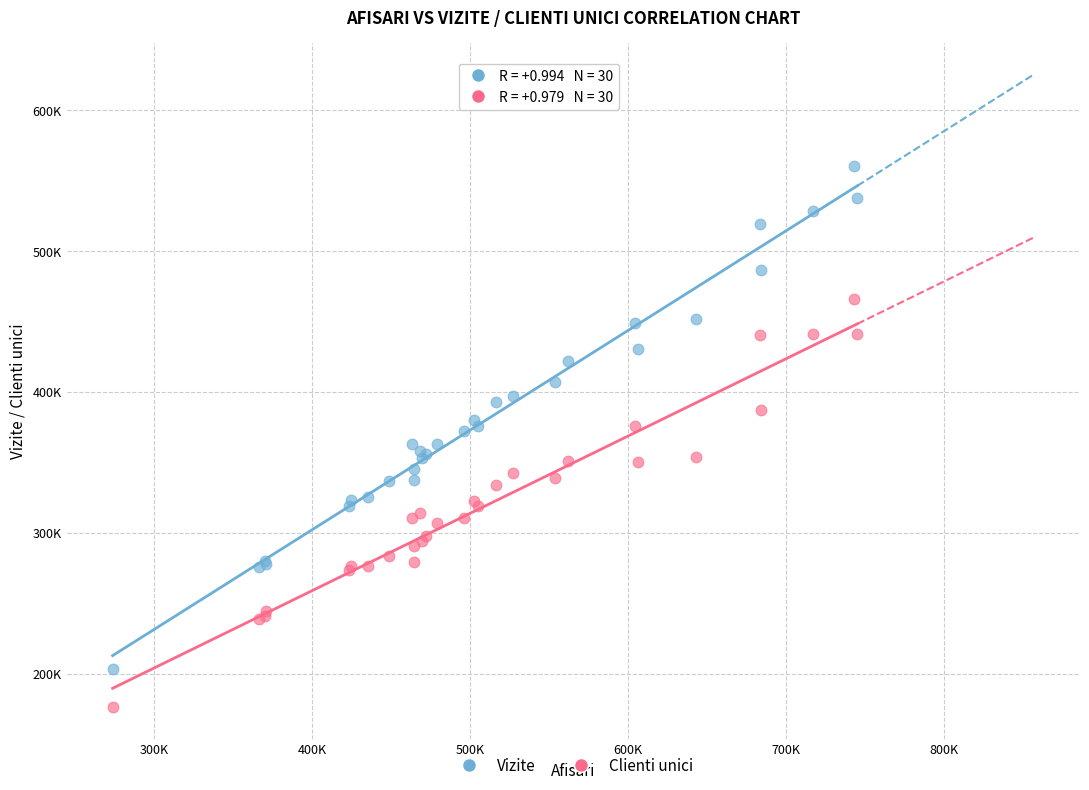

What are all the series names shown in the legend?

Vizite, Clienti unici